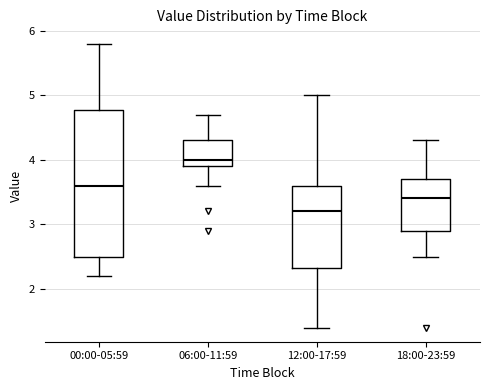

Reading left to right, read every box against the y-axis: the position of its median line, the range the box covers, and the ends of its whiskers. The values are not printed on the chart, so give them approximately, as read against the axis.

00:00-05:59: median 3.6, box 2.5 to 4.8, whiskers 2.2 to 5.8
06:00-11:59: median 4.0, box 3.9 to 4.3, whiskers 3.6 to 4.7
12:00-17:59: median 3.2, box 2.3 to 3.6, whiskers 1.4 to 5.0
18:00-23:59: median 3.4, box 2.9 to 3.7, whiskers 2.5 to 4.3